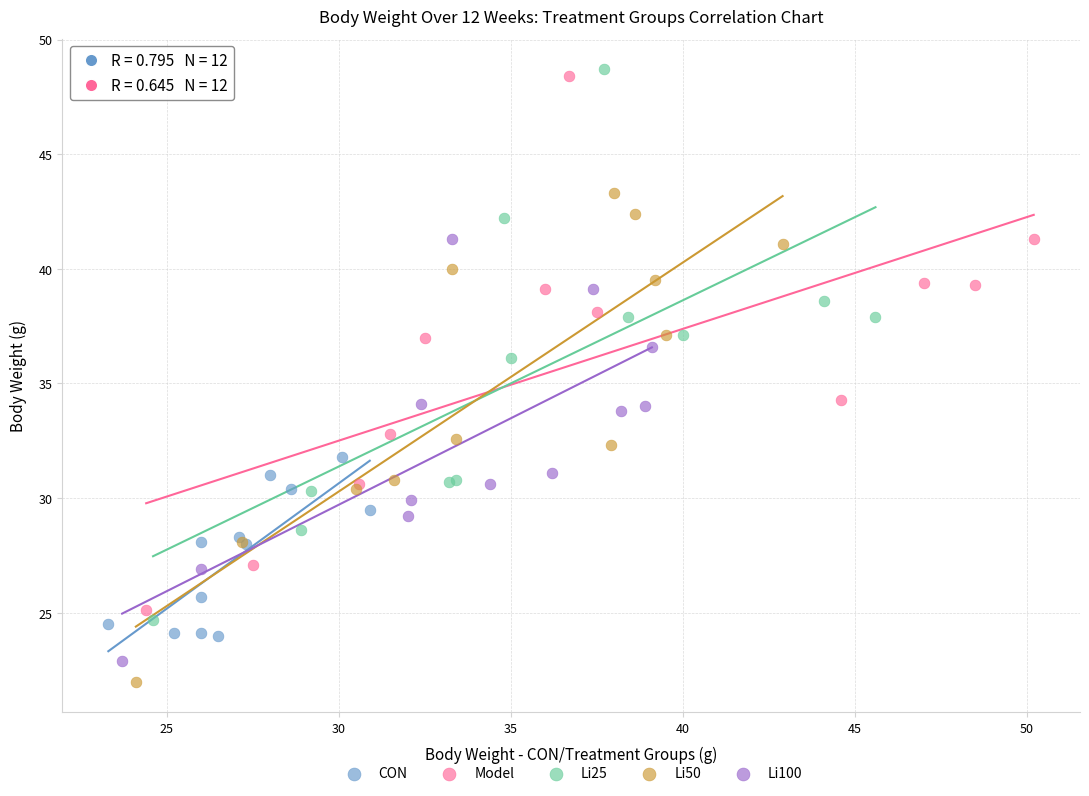

Which series contains the highest Y value?

Li25